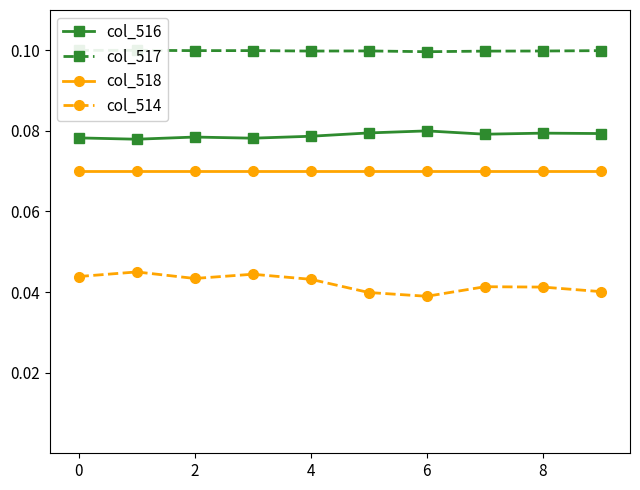

What value does the col_517 series have at 0?

0.1